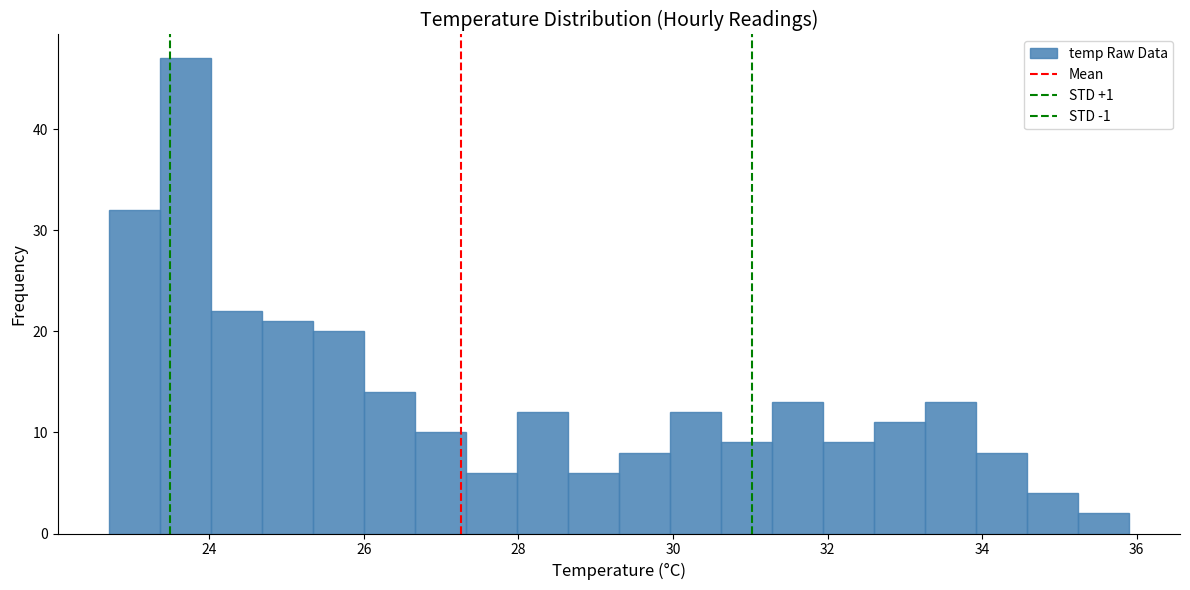

Around what value on the x-axis is the tallest bar? Give the approximate position of its centre, as read against the axis.

23.6